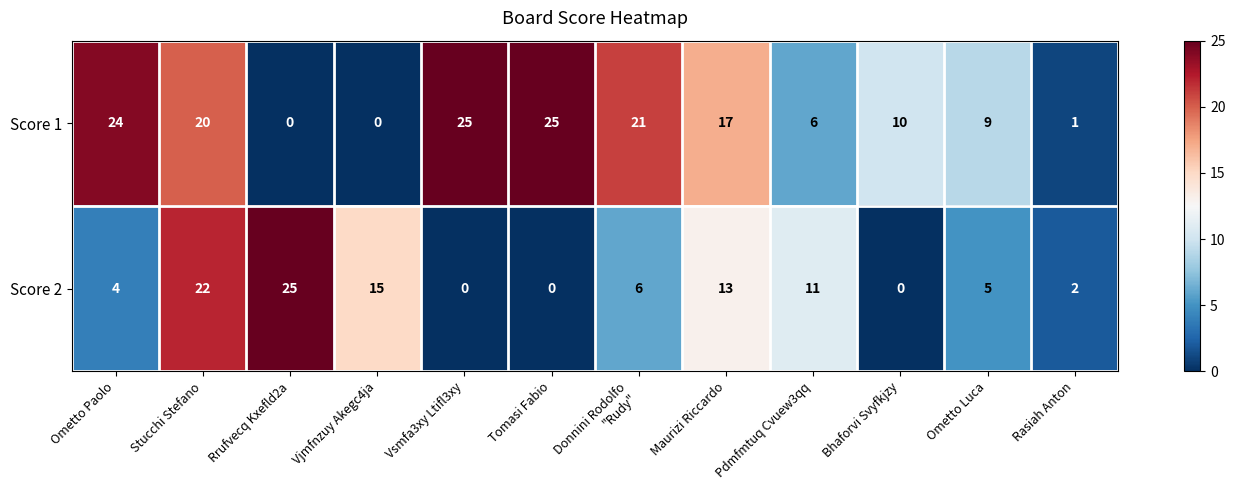

What is the difference between the highest and lowest values at Rrufvecq Kxefld2a?

25